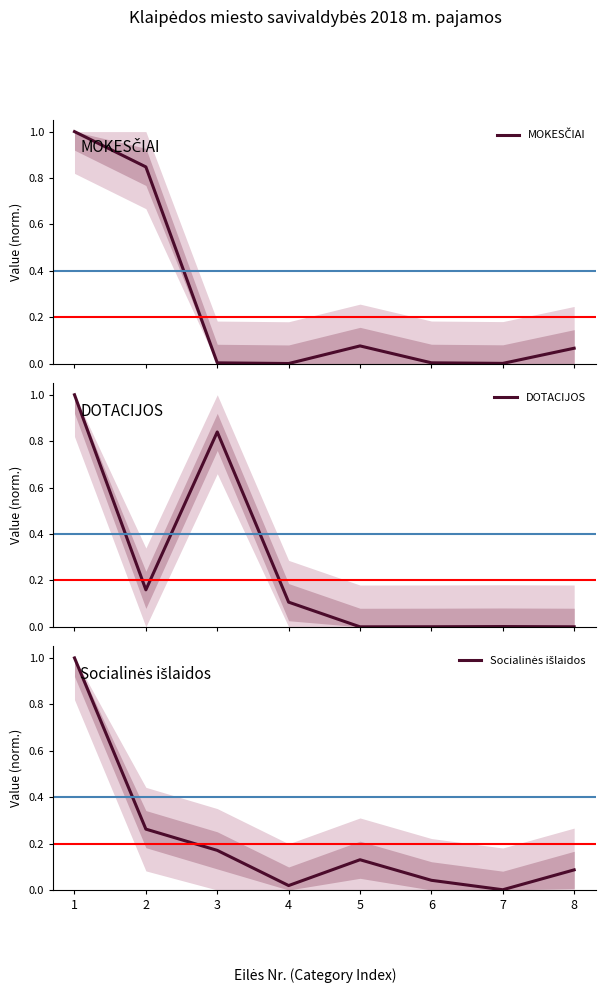

What is the difference between the Socialinės išlaidos values at 3 and 4?

0.2